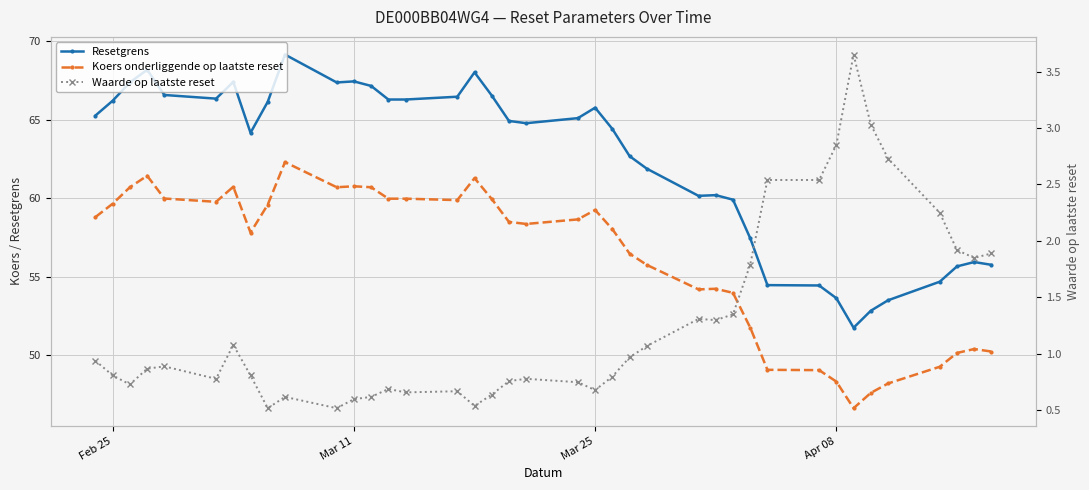

At which label does Resetgrens first exceed 64?

Feb 25